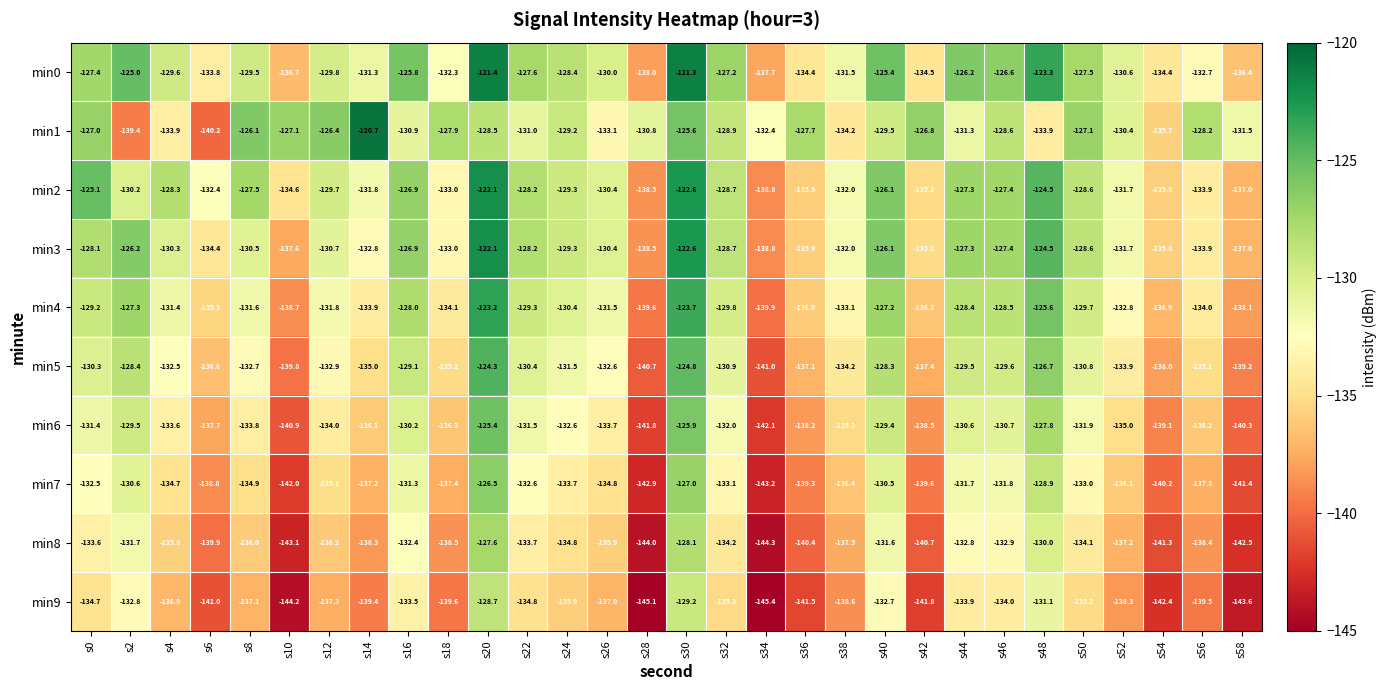

Which series has the widest spread of values?

min1